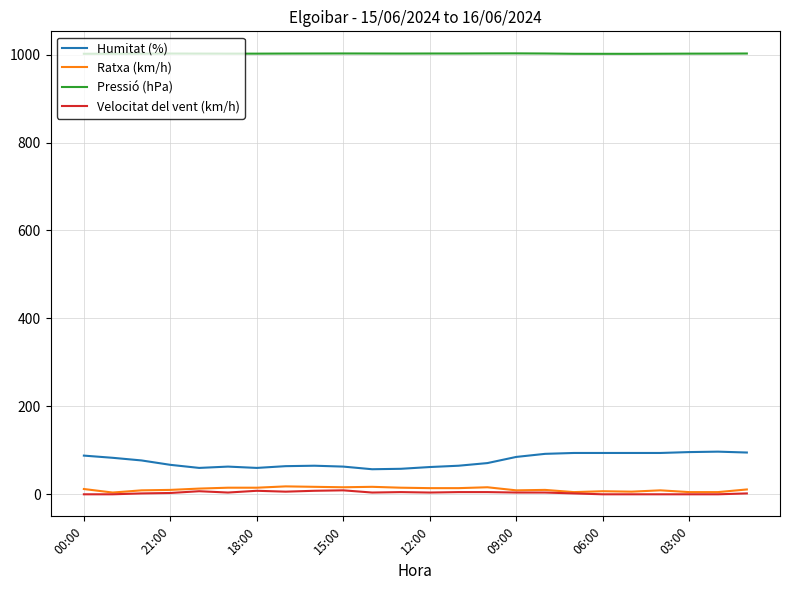

What is the maximum value for Humitat (%)?

97.0